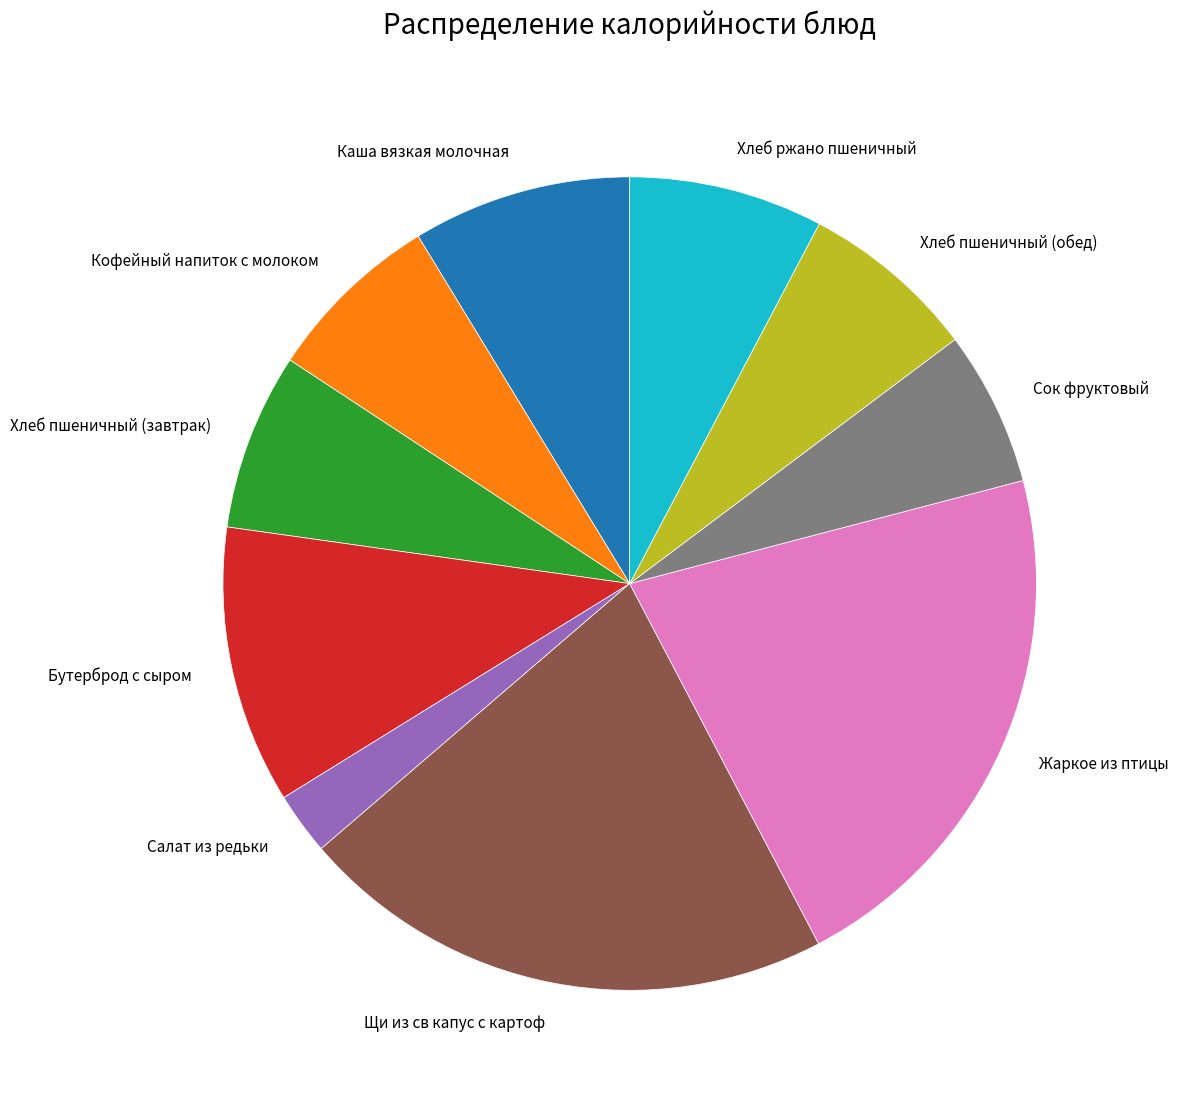

Is Хлеб пшеничный (завтрак) the majority of the pie?

No